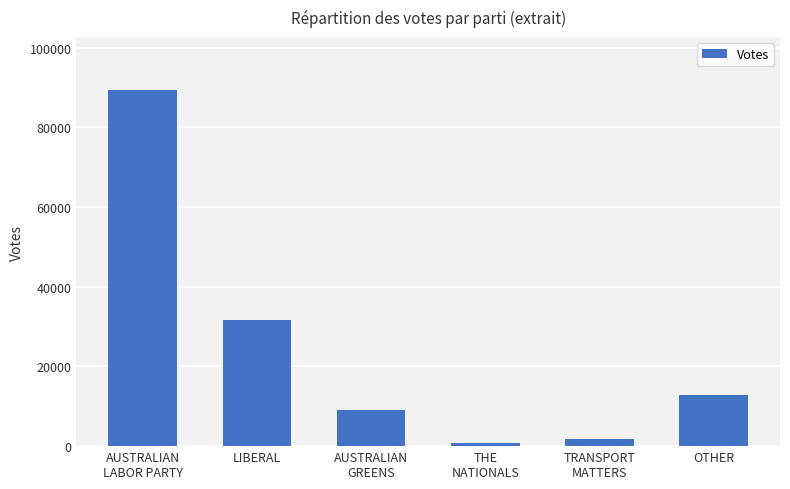

Count the number of data series in this chart.

1